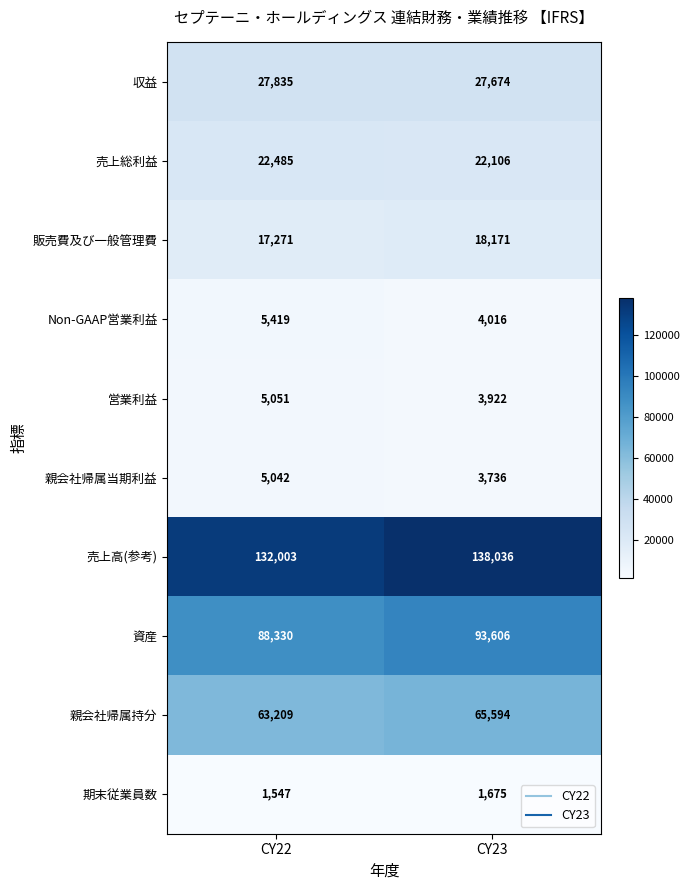

What is the total value across all series at CY23?

378536